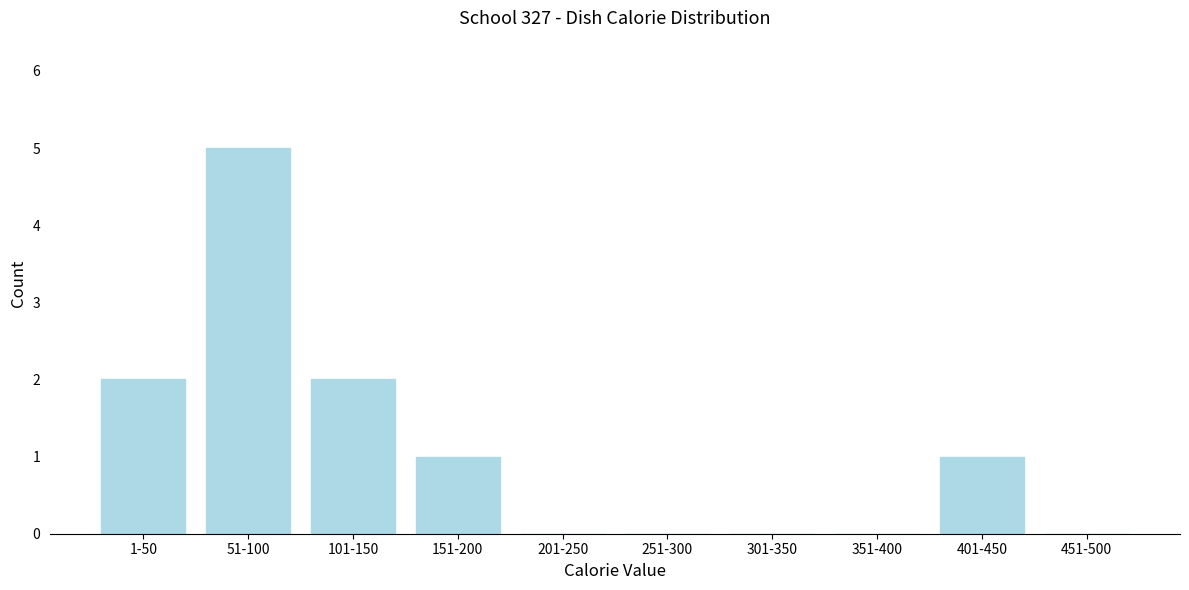

Reading left to right, what are all the values shown in this chart?

1-50=2	51-100=5	101-150=2	151-200=1	201-250=0	251-300=0	301-350=0	351-400=0	401-450=1	451-500=0